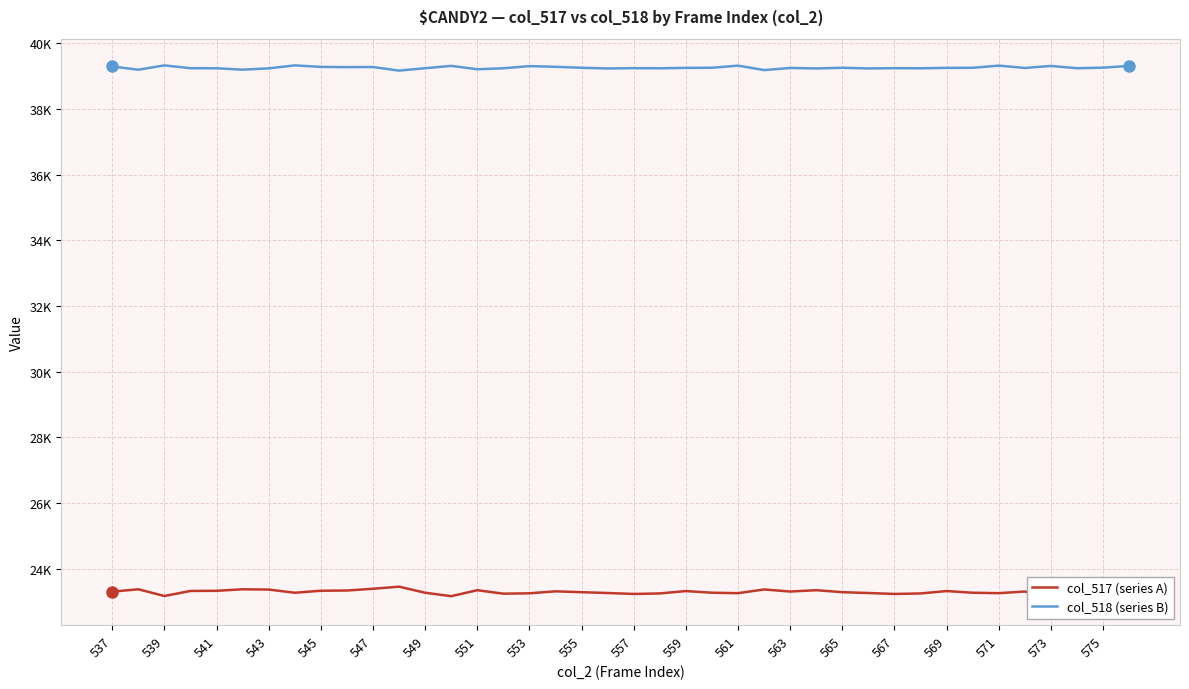

What is the sum of the col_518 values at 555 and 565?

78473